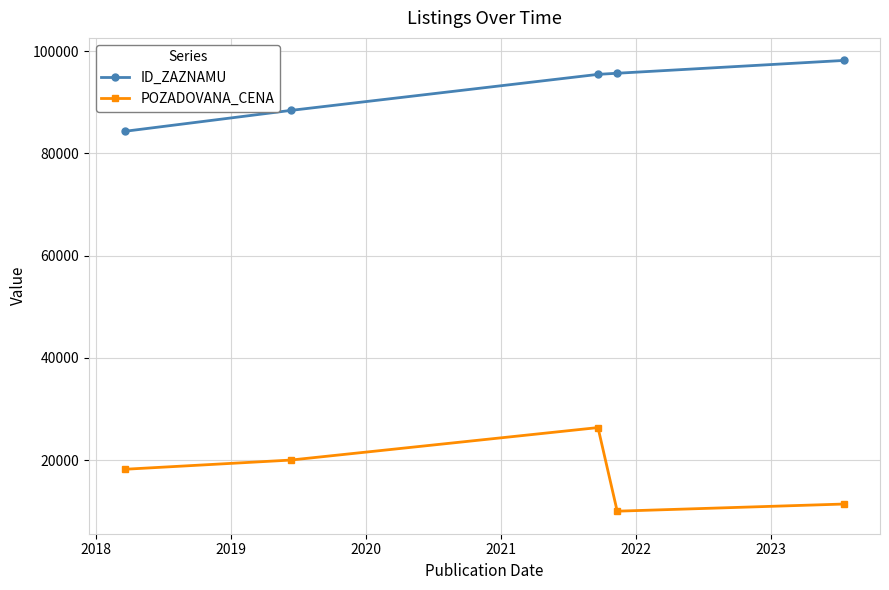

True or false: ID_ZAZNAMU has more than 1 interior local peaks.

False